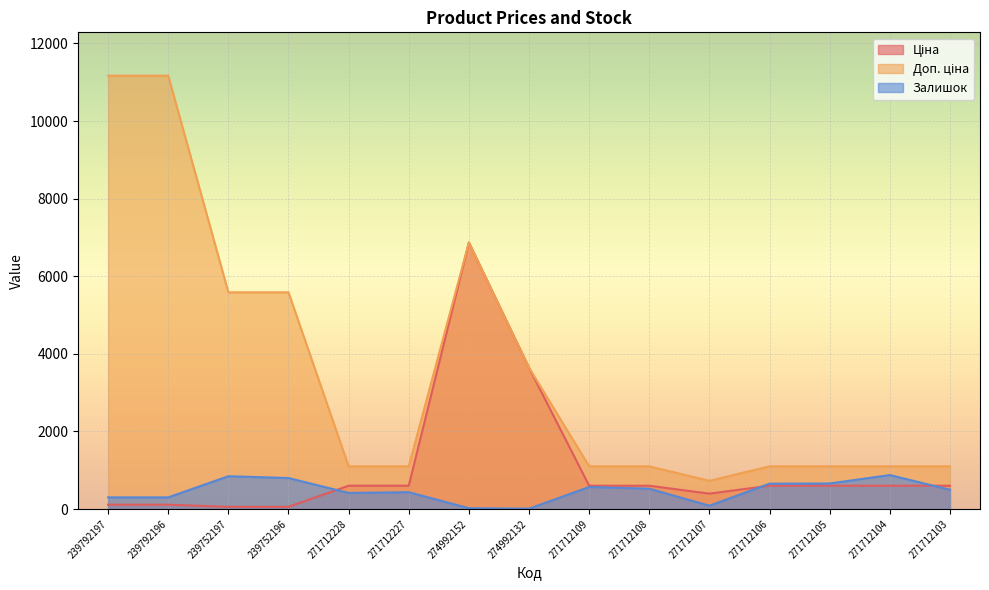

True or false: Доп. ціна and Ціна intersect in this chart.

False